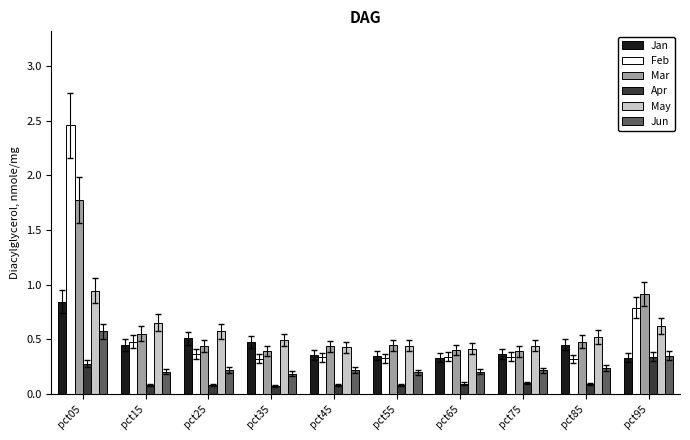

At which label does Feb reach its peak?

pct05